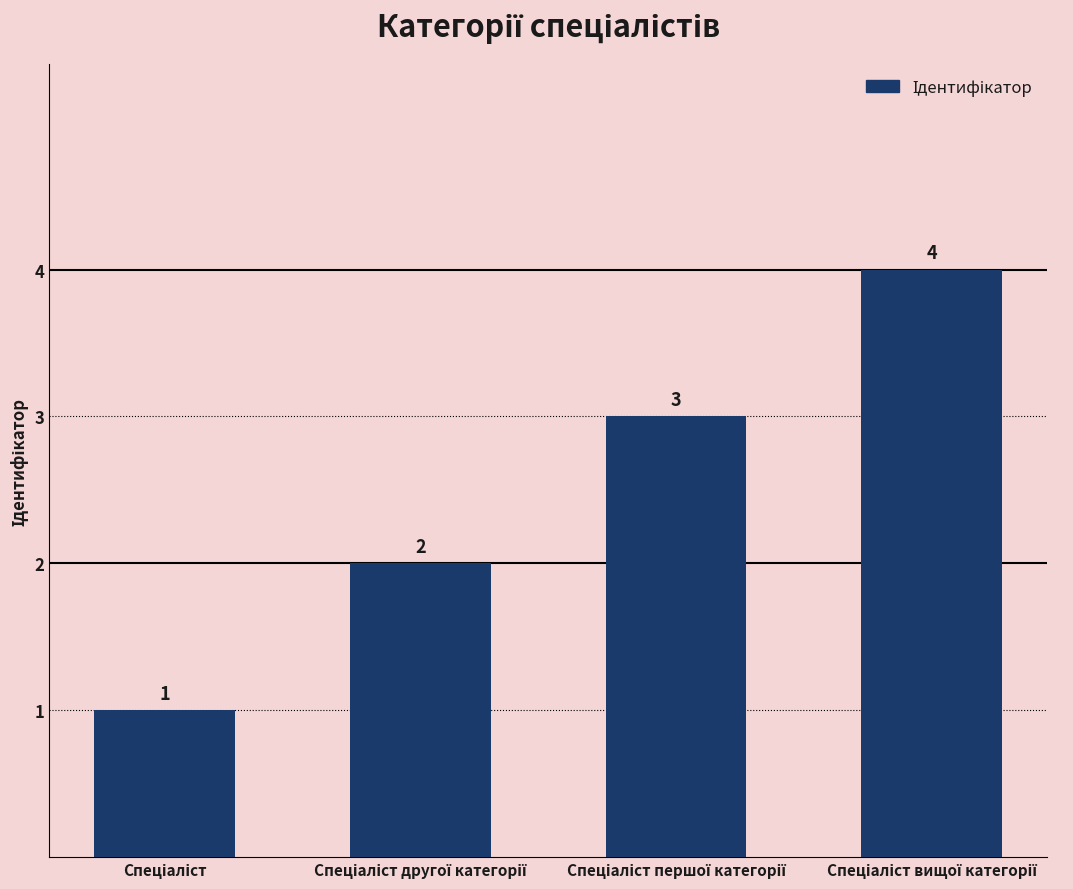

Count the values in the range 2 to 4.

3